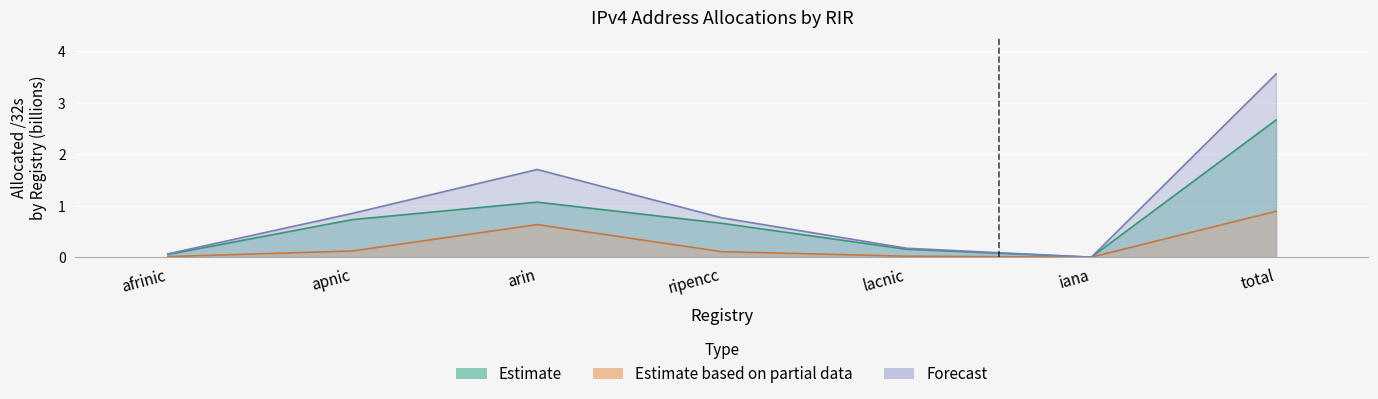

Reading right to left, extract all data points from this chart.

Estimate: 2.7	0.0	0.2	0.7	1.1	0.7	0.1
Estimate based on partial data: 0.9	0.0	0.0	0.1	0.6	0.1	0.0
Forecast: 3.6	0.0	0.2	0.8	1.7	0.9	0.1